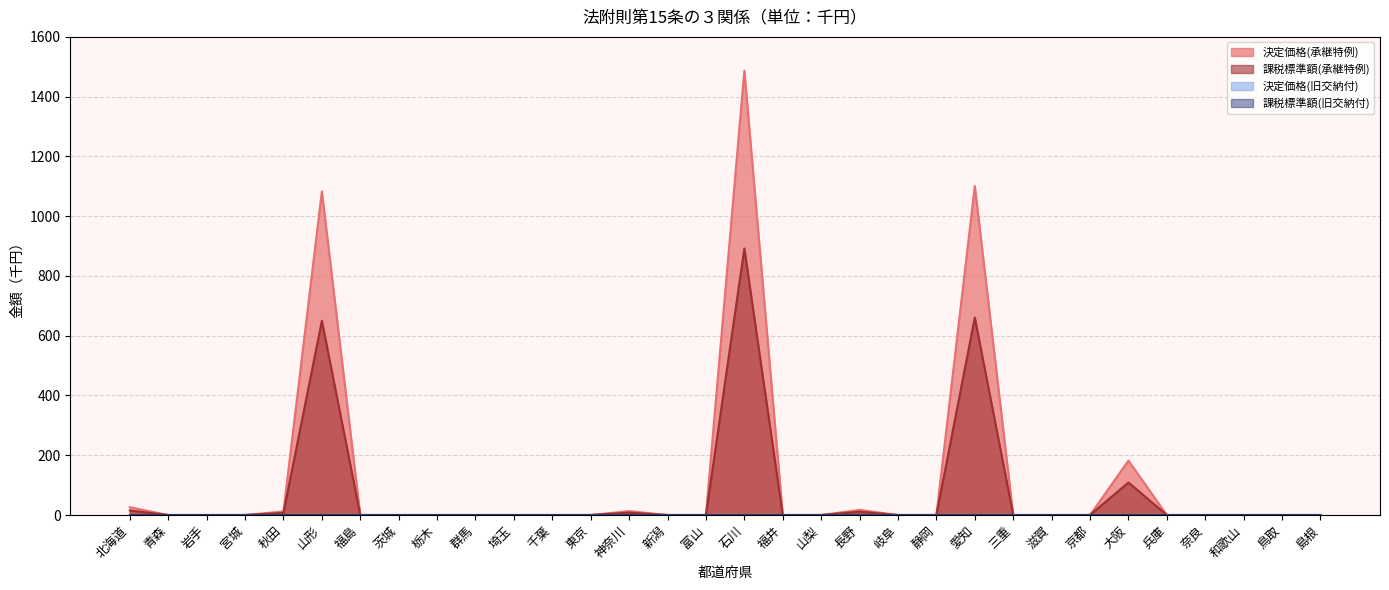

Which category has the lowest value in the 課税標準額(承継特例) series?

青森